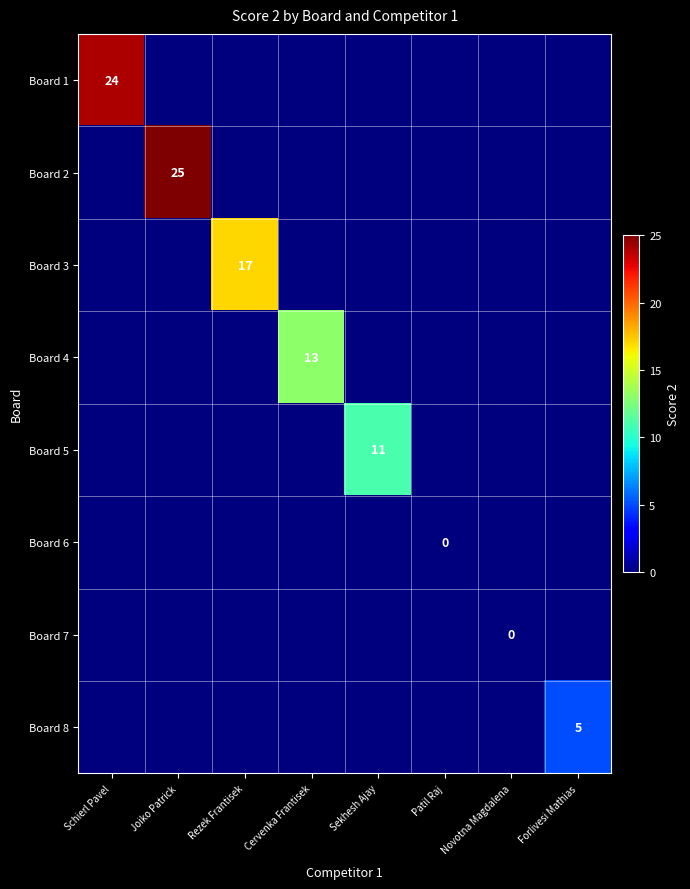

The Board 5 series shows 2 at Sekhesh Ajay. True or false?

False